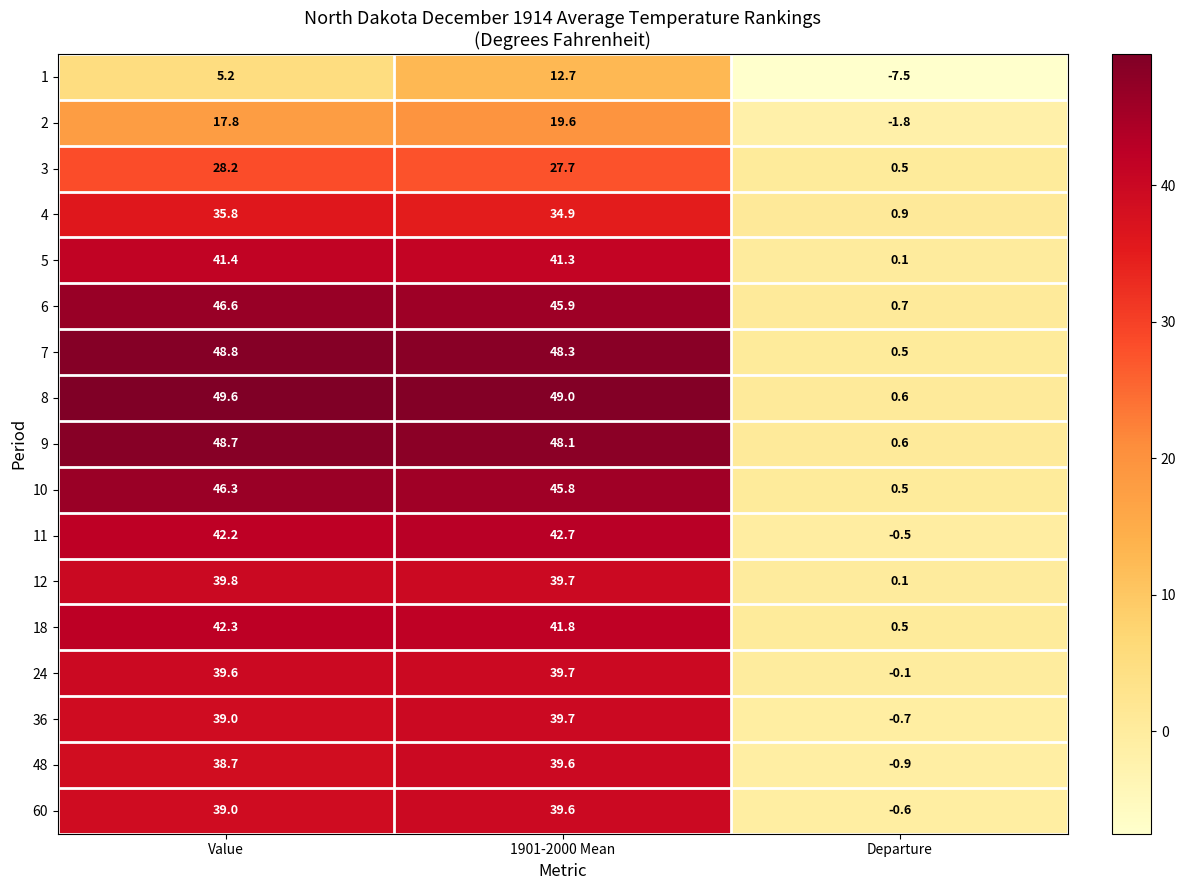

The 18 series shows 42.3 at Value. True or false?

True